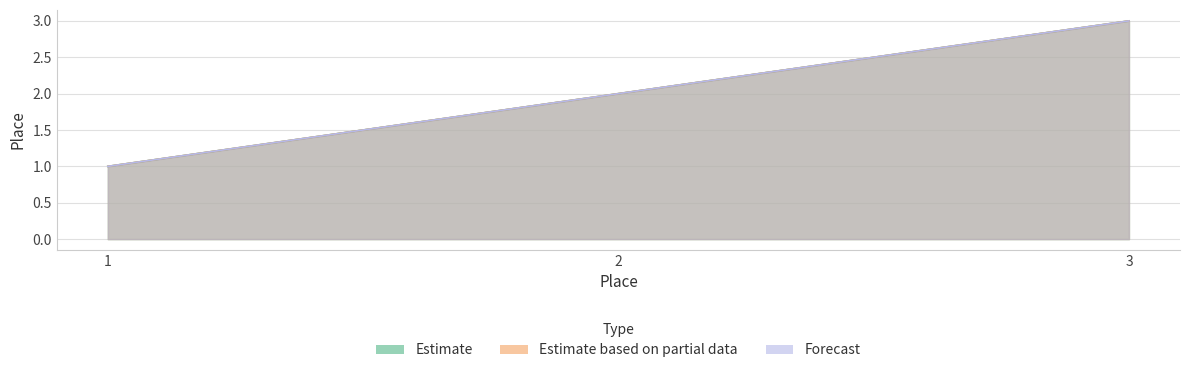

How many lines are shown in the chart?

3